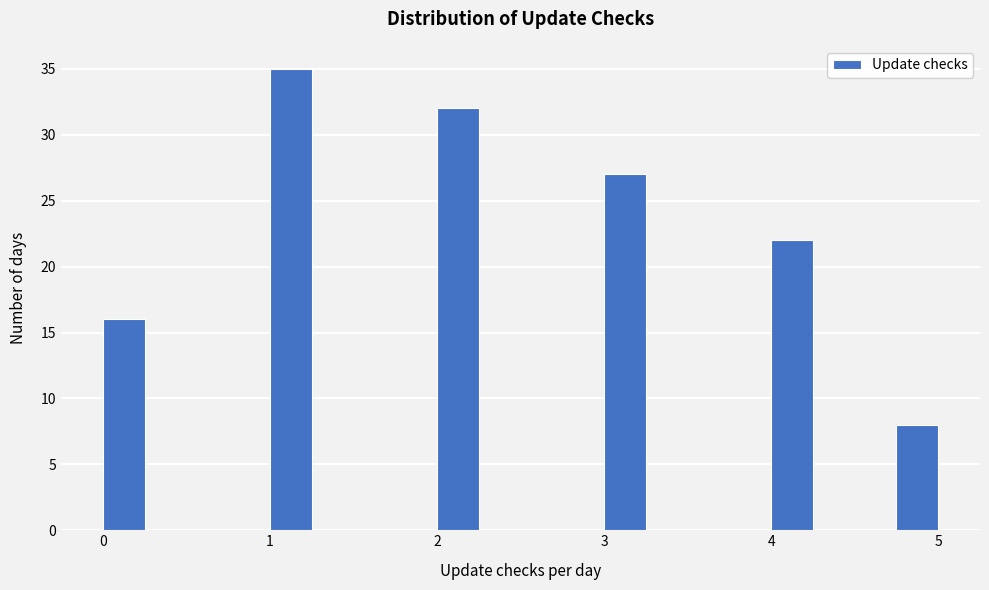

Read against the x-axis, roughly where is the centre of the tallest bar?

1.1